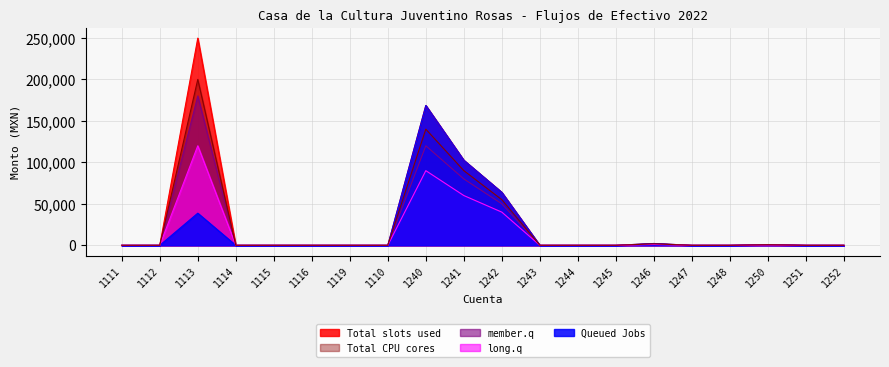

At which category does the chart reach its minimum across all series?

1111